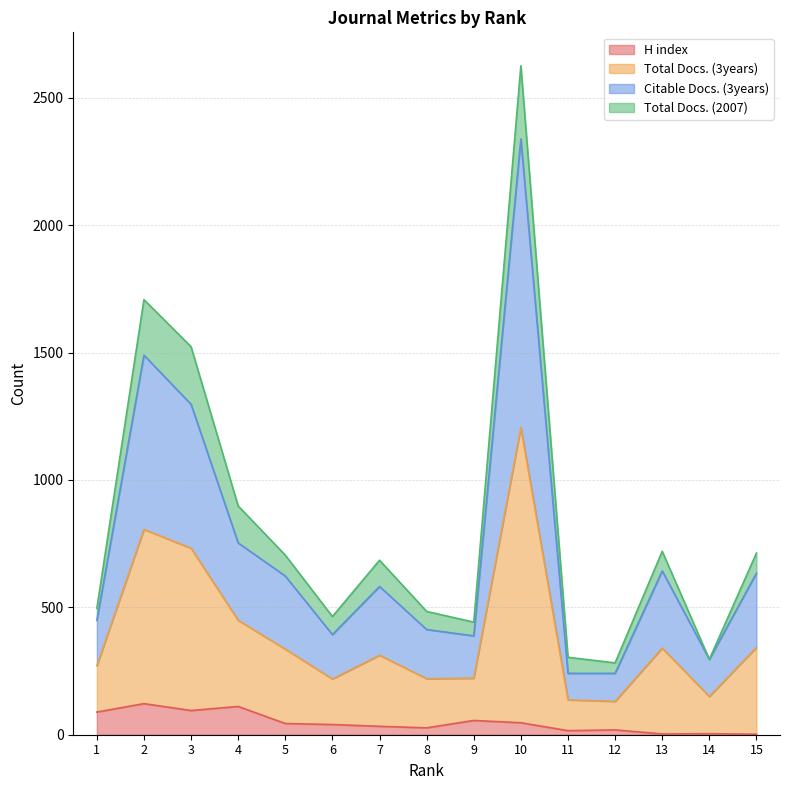

True or false: Citable Docs. (3years) and H index cross at least once.

False